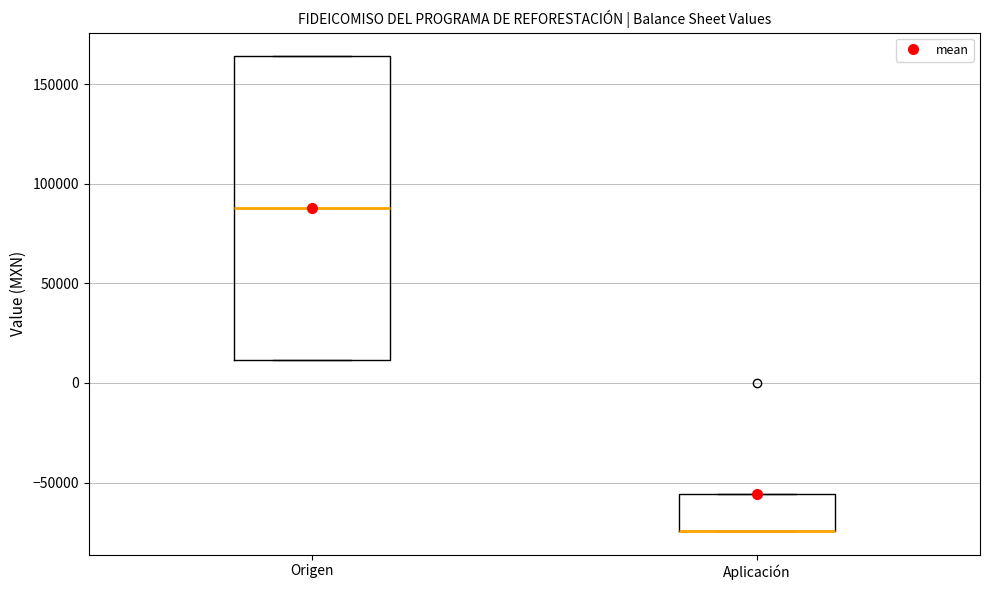

Reading left to right, read every box against the y-axis: the position of its median line, the range the box covers, and the ends of its whiskers. The values are not printed on the chart, so give them approximately, as read against the axis.

Origen: median 90000, box 10000 to 165000, whiskers 10000 to 165000
Aplicación: median -75000 (drawn on the box's lower edge), box -75000 to -55000, whiskers -75000 to -55000